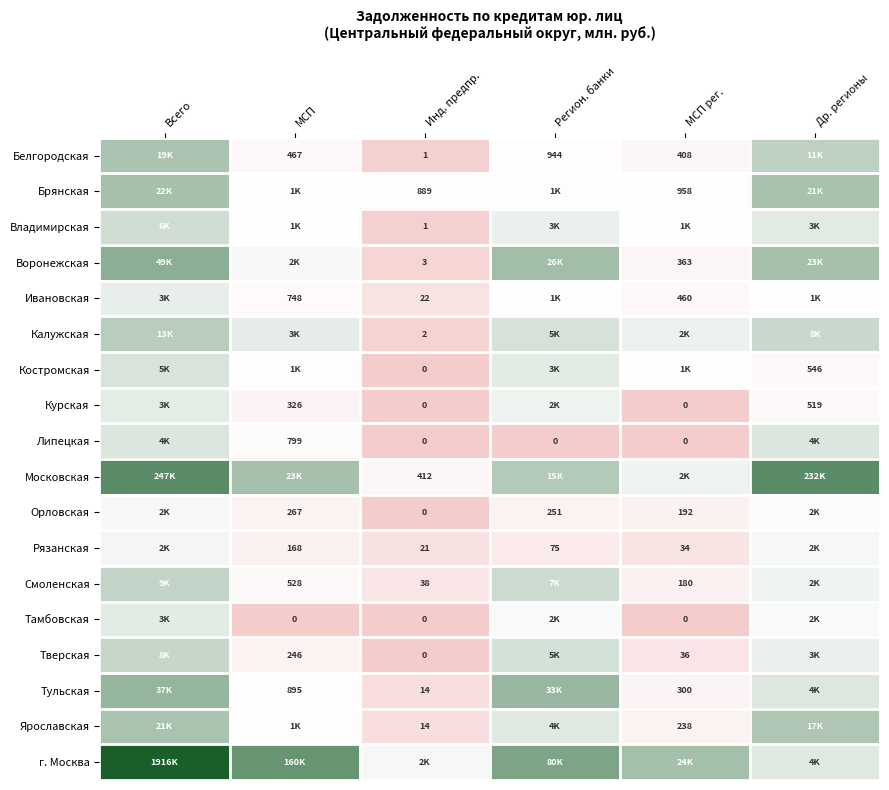

Is the value of Ярославская at МСП рег. greater than the value of Тверская at МСП?

No